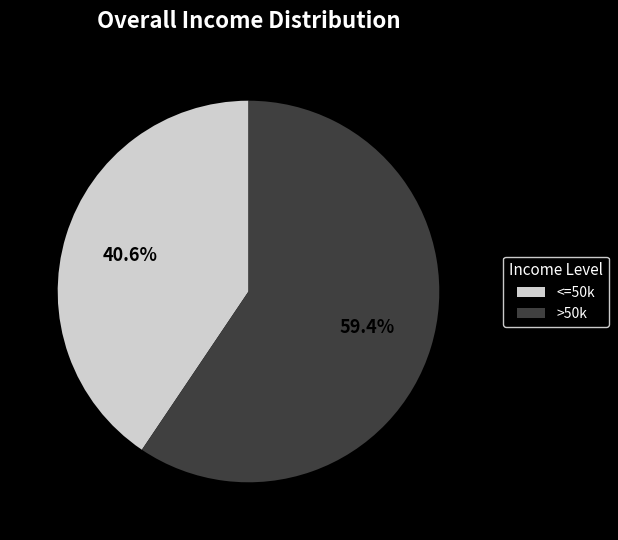

Combined, do >50k and <=50k account for over 50%?

Yes